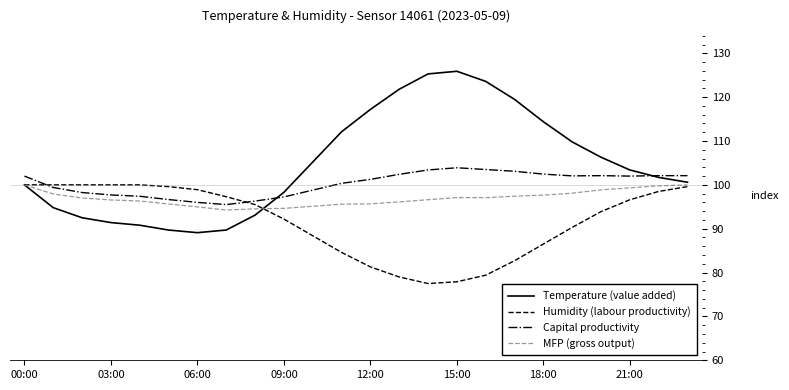

List the series in order of their overall mean, lowest first.

Humidity (labour productivity), MFP (gross output), Capital productivity, Temperature (value added)